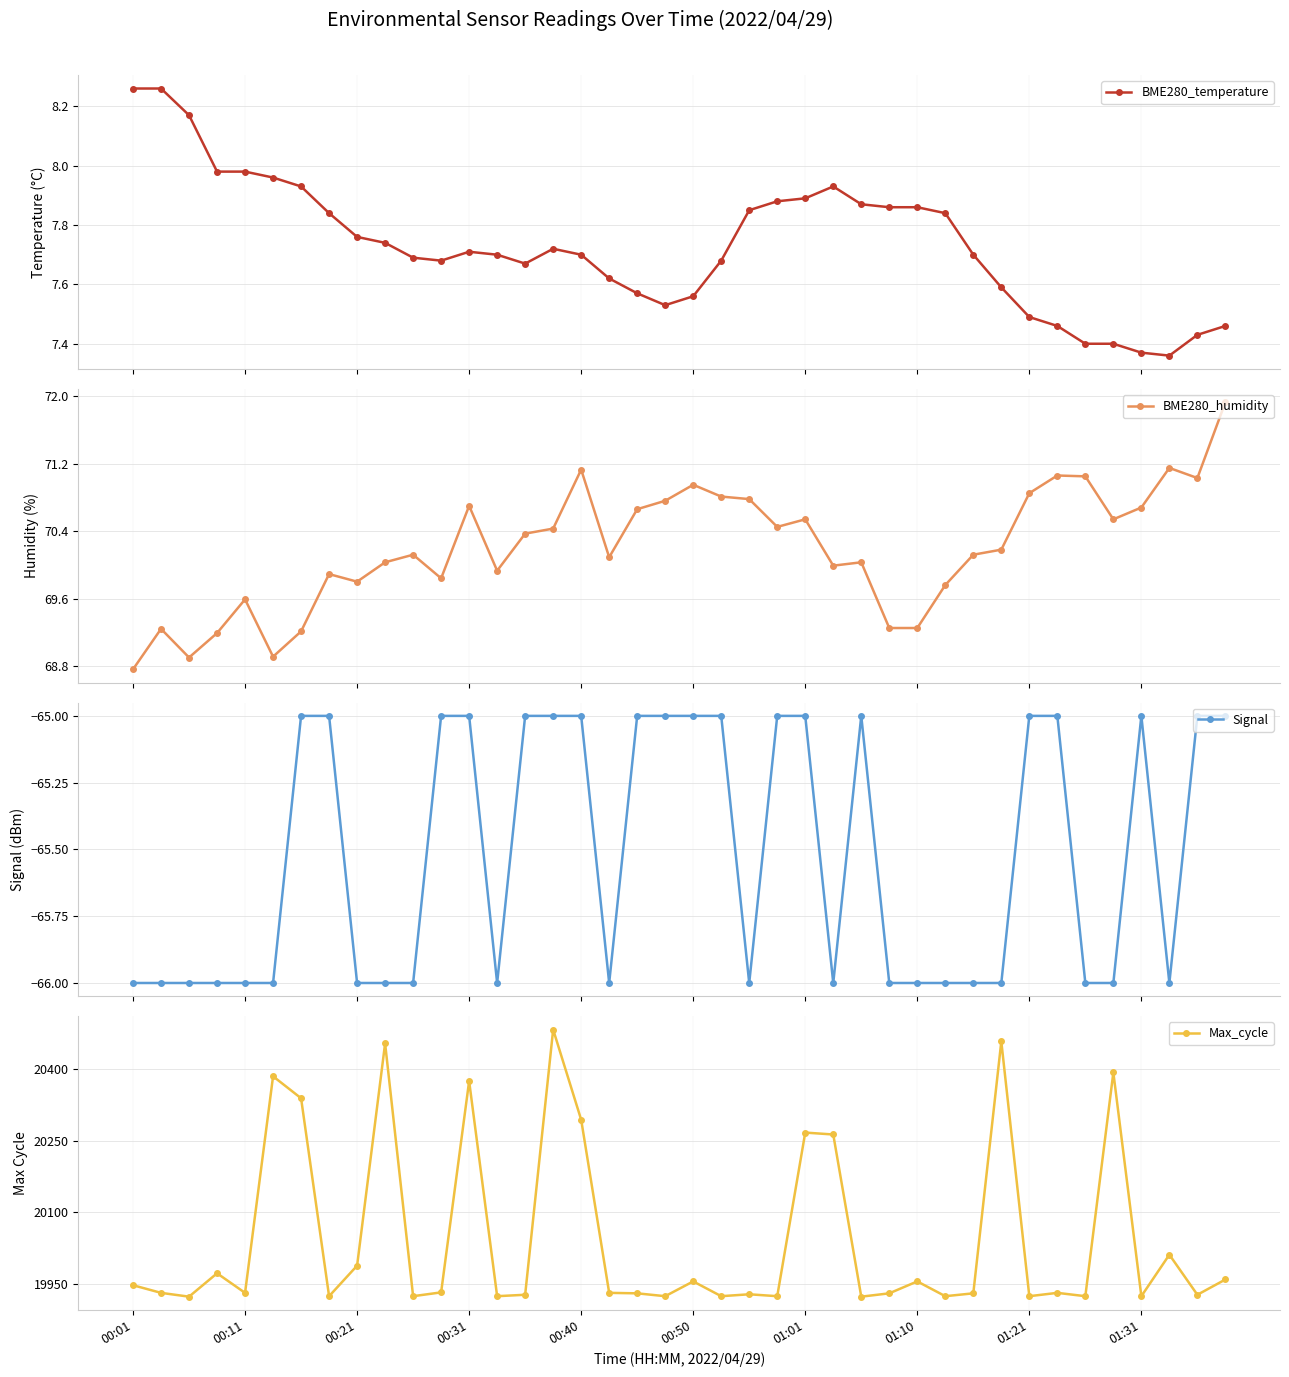

True or false: BME280_humidity and Signal intersect in this chart.

False